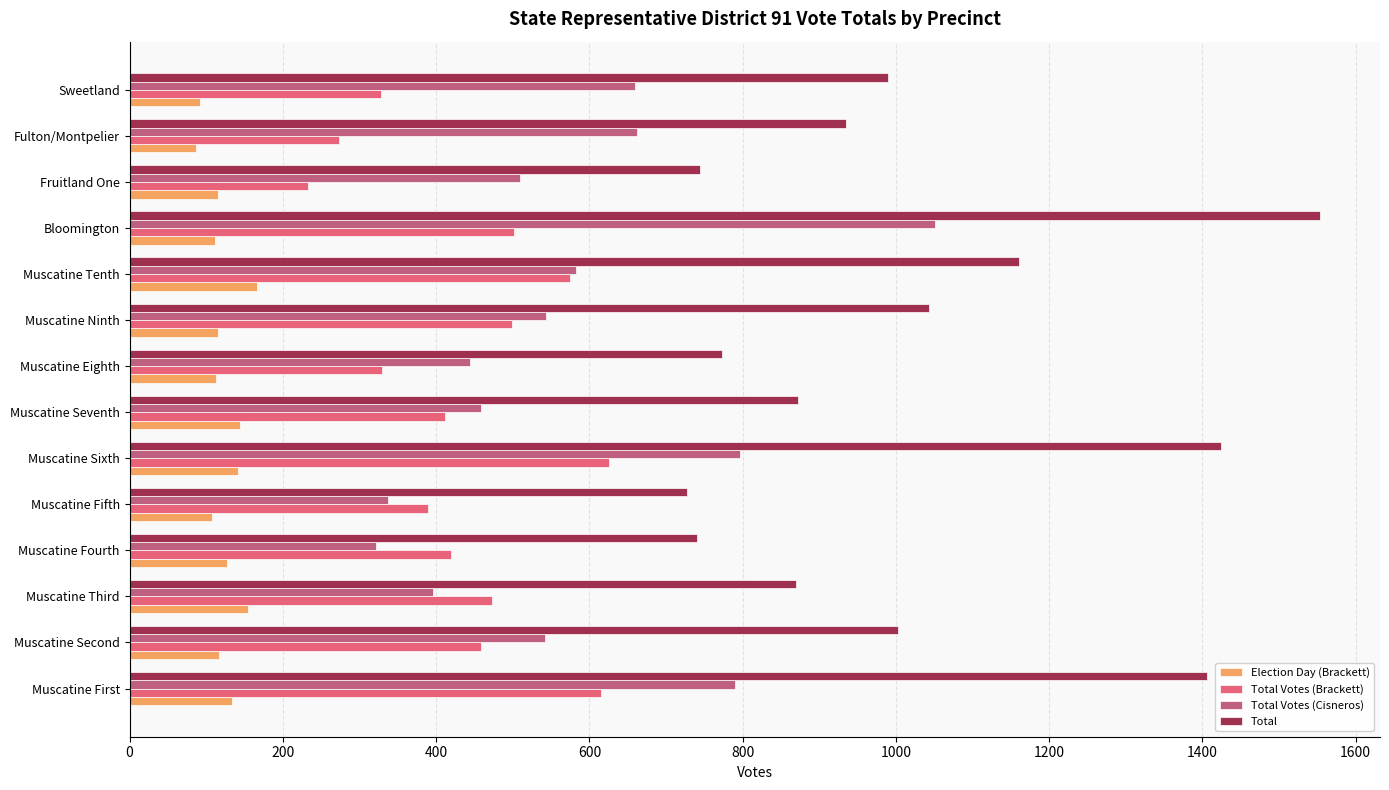

List the series in order of their peak value, highest first.

Total, Total Votes (Cisneros), Total Votes (Brackett), Election Day (Brackett)